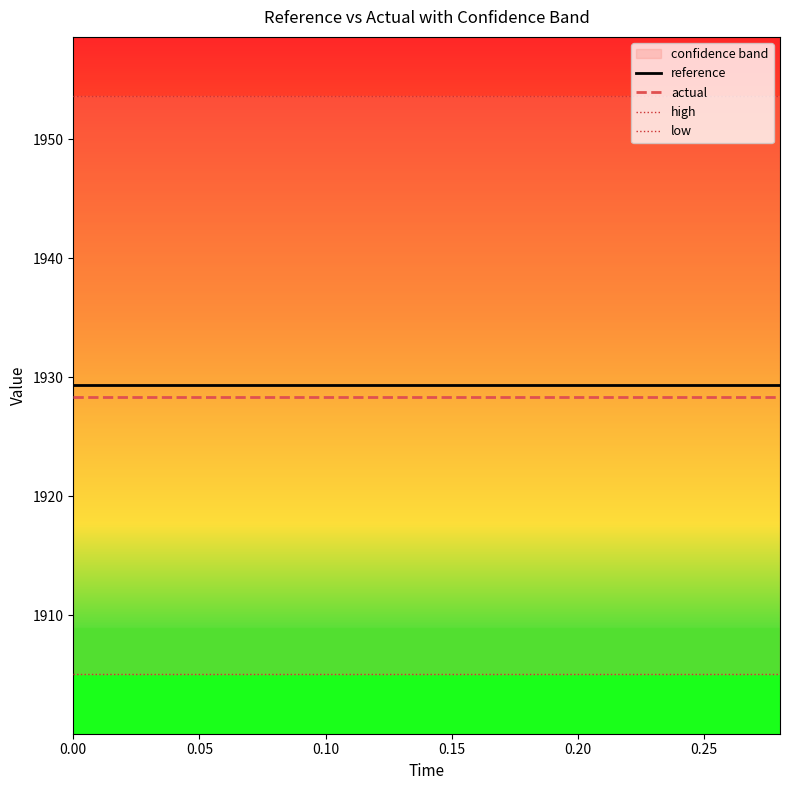

Reading left to right, extract all data points from this chart.

reference: 1929.3	1929.3	1929.3	1929.3	1929.3	1929.3	1929.3	1929.3	1929.3	1929.3	1929.3	1929.3	1929.3	1929.3	1929.3
actual: 1928.3	1928.3	1928.3	1928.3	1928.3	1928.3	1928.3	1928.3	1928.3	1928.3	1928.3	1928.3	1928.3	1928.3	1928.3
high: 1953.6	1953.6	1953.6	1953.6	1953.6	1953.6	1953.6	1953.6	1953.6	1953.6	1953.6	1953.6	1953.6	1953.6	1953.6
low: 1905.1	1905.1	1905.1	1905.1	1905.1	1905.1	1905.1	1905.1	1905.1	1905.1	1905.1	1905.1	1905.1	1905.1	1905.1